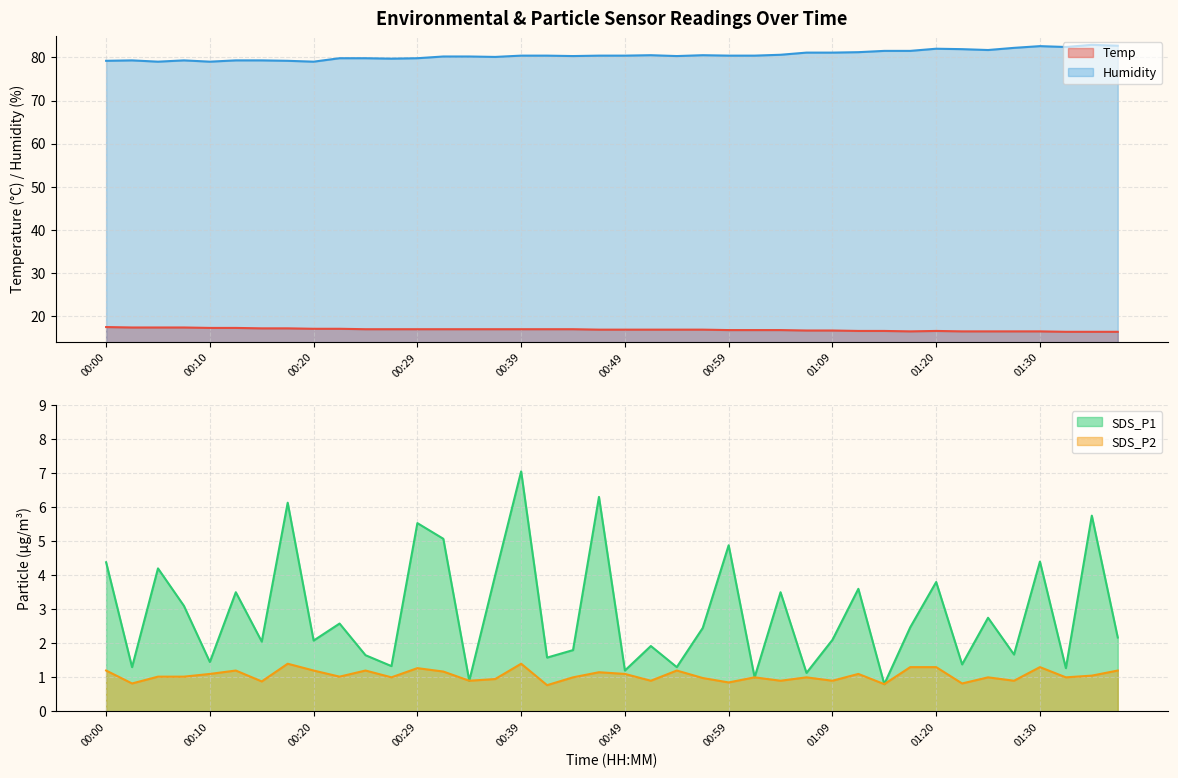

How many data points in SDS_P1 are above 2?

24